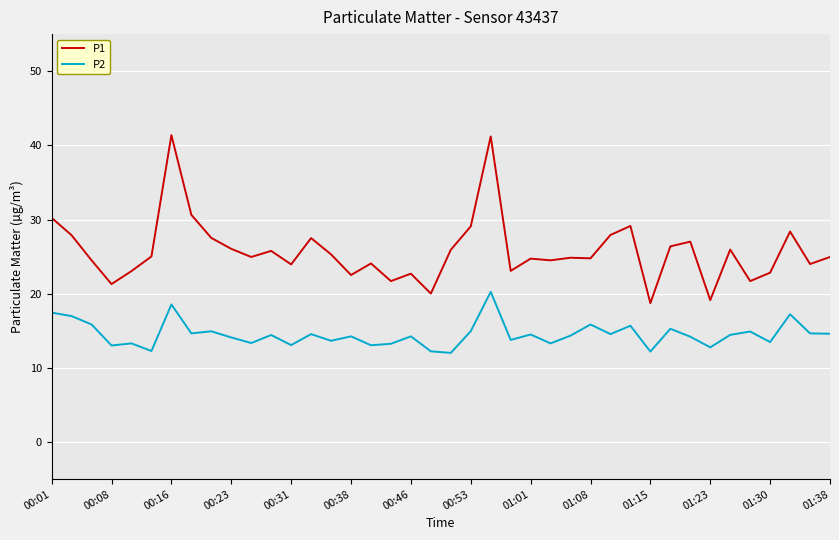

Which series has the largest total across all categories?

P1